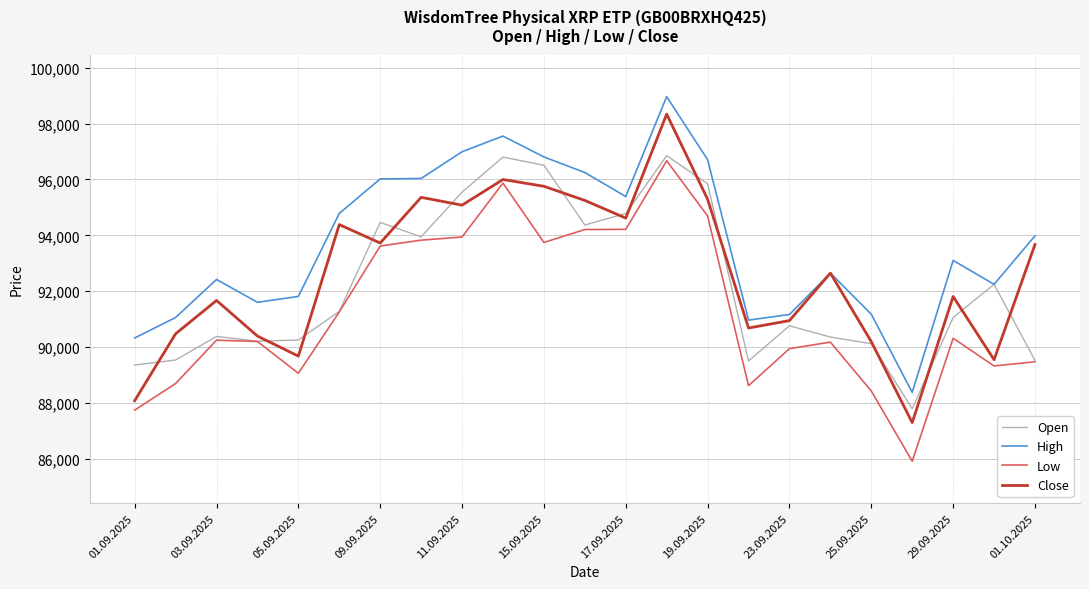

List the series in order of their overall mean, lowest first.

Low, Open, Close, High